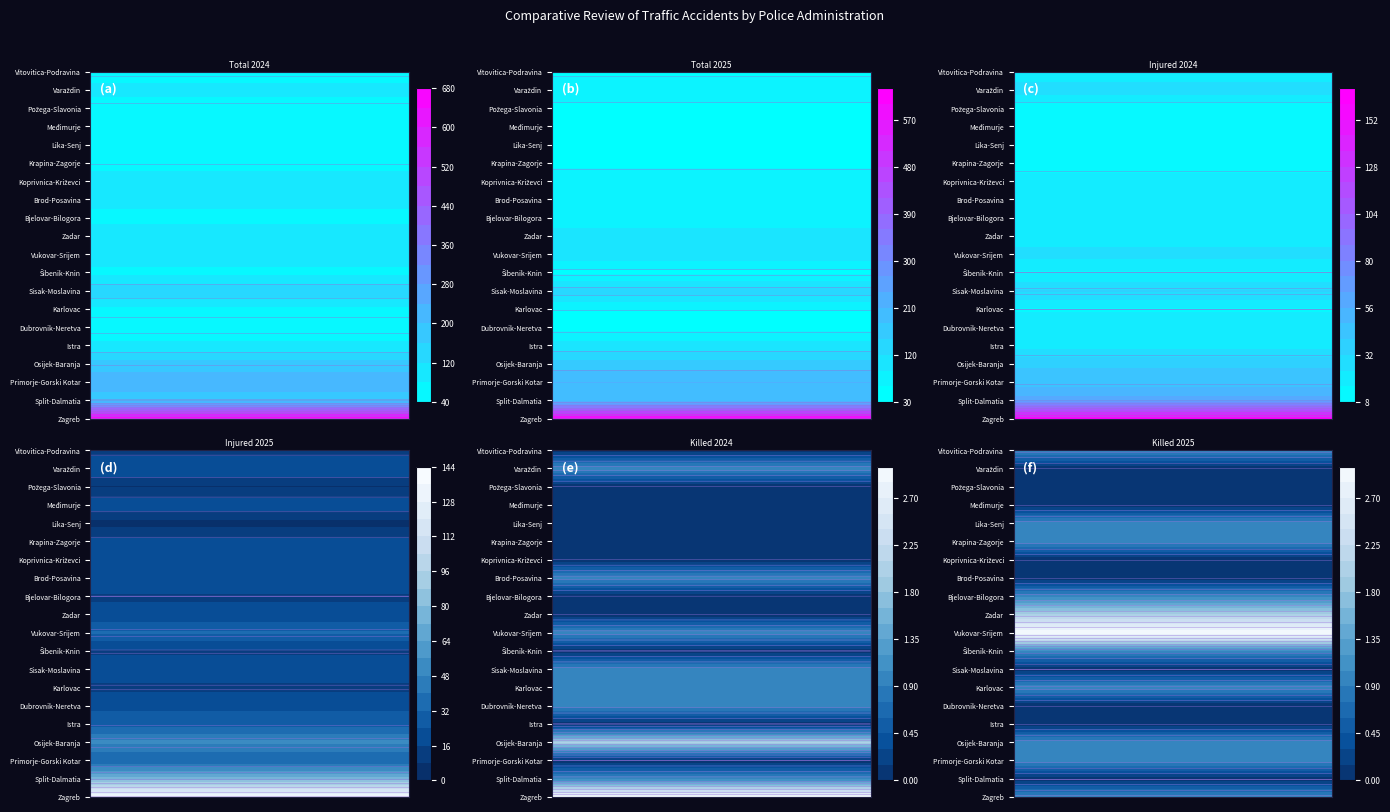

Reading right to left, list all the values displayed in this chart.

Zagreb: 1	3	139	162	619	678
Split-Dalmatia: 0	1	75	60	188	175
Primorje-Gorski Kotar: 1	0	32	43	211	229
Osijek-Baranja: 1	2	50	39	162	177
Istra: 0	0	29	21	103	89
Dubrovnik-Neretva: 0	1	22	20	46	46
Karlovac: 1	1	14	15	61	70
Sisak-Moslavina: 0	1	22	33	137	151
Šibenik-Knin: 1	0	14	15	49	66
Vukovar-Srijem: 3	1	33	27	115	106
Zadar: 2	0	18	19	110	102
Bjelovar-Bilogora: 1	0	15	18	64	66
Brod-Posavina: 0	1	23	17	89	95
Koprivnica-Križevci: 0	0	18	19	73	107
Krapina-Zagorje: 1	0	18	12	54	57
Lika-Senj: 1	0	5	11	49	59
Međimurje: 0	0	21	15	51	41
Požega-Slavonia: 0	0	7	8	46	47
Varaždin: 0	1	23	30	90	97
Vitovitica-Podravina: 1	0	12	16	50	50